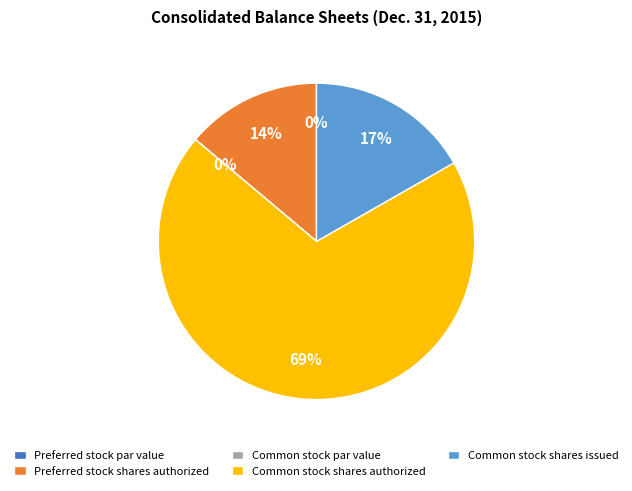

Is it true that Common stock shares authorized is 69% of the pie?

True